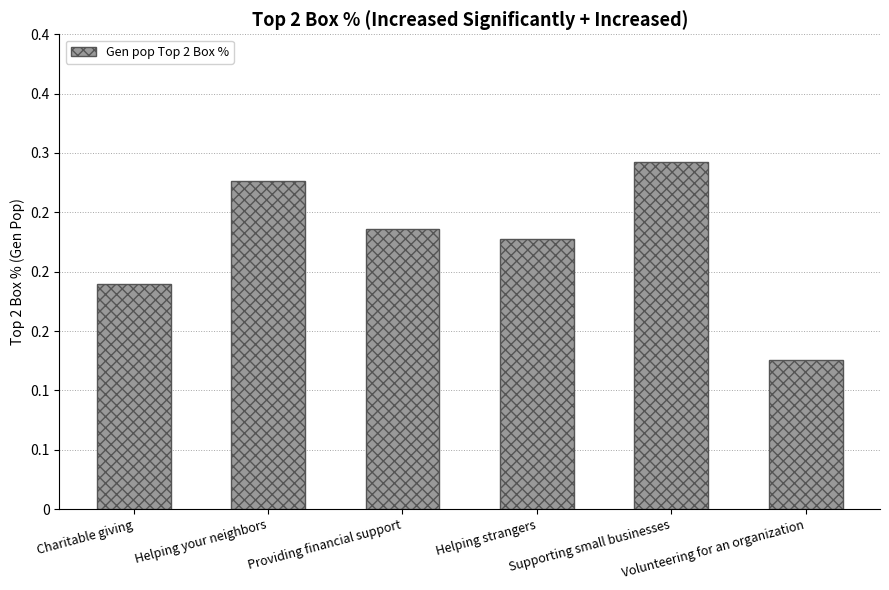

Does the chart contain any negative values?

No